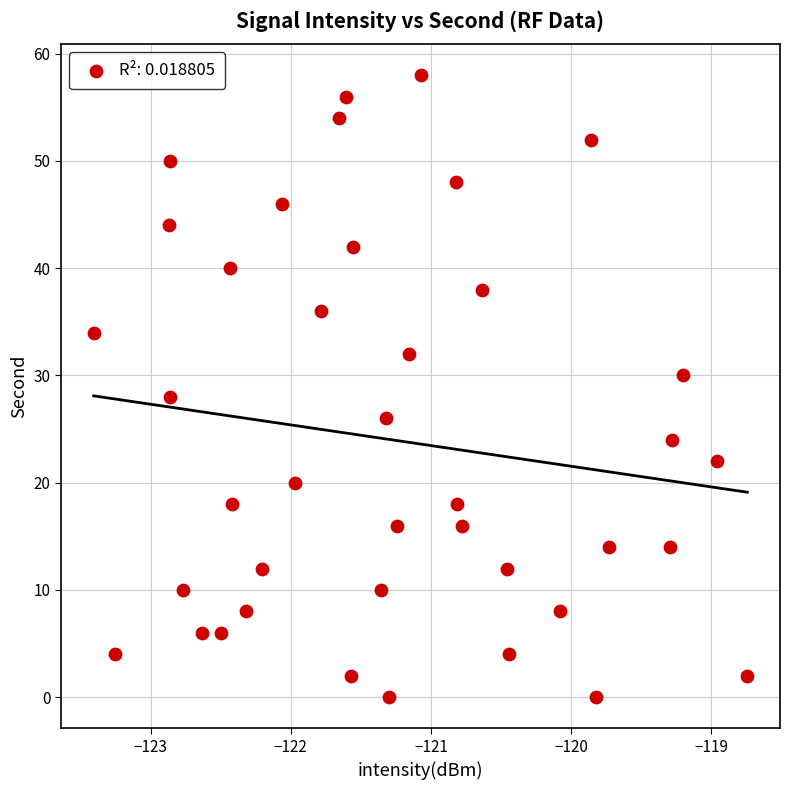

What is the range of Y values (max minus min)?

58